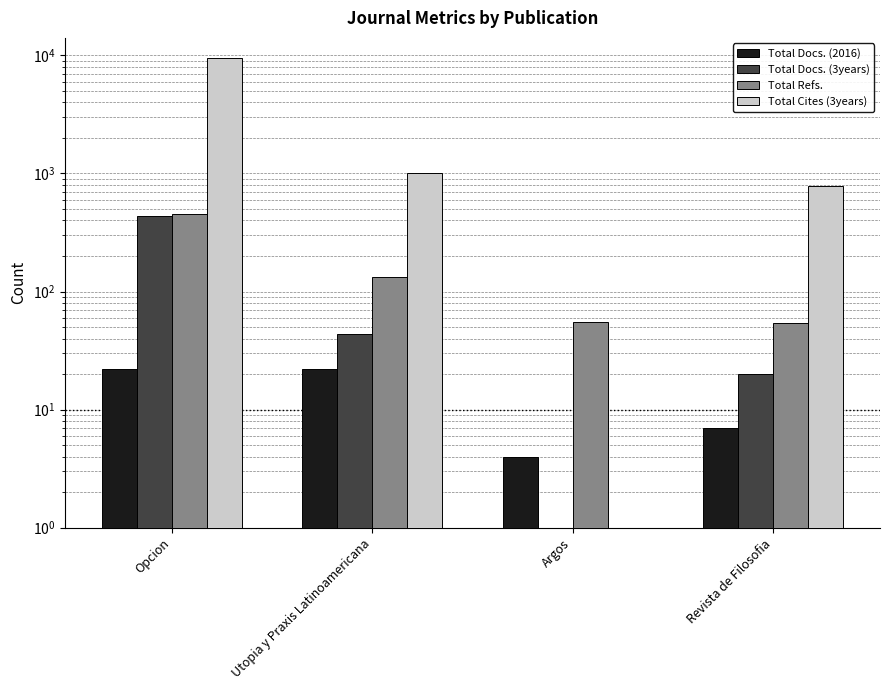

Which series has the largest total across all categories?

Total Cites (3years)